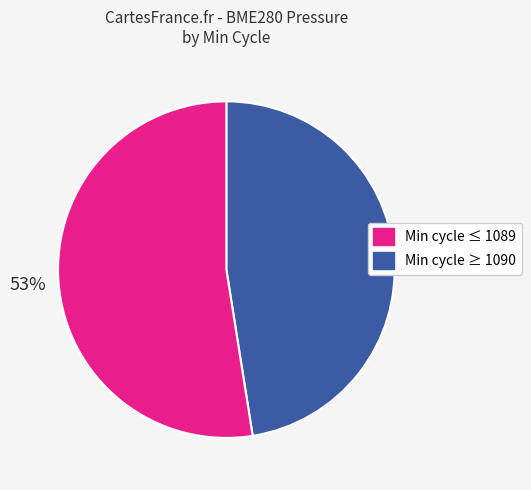

To the nearest percent, what is the average slice percentage?

50%